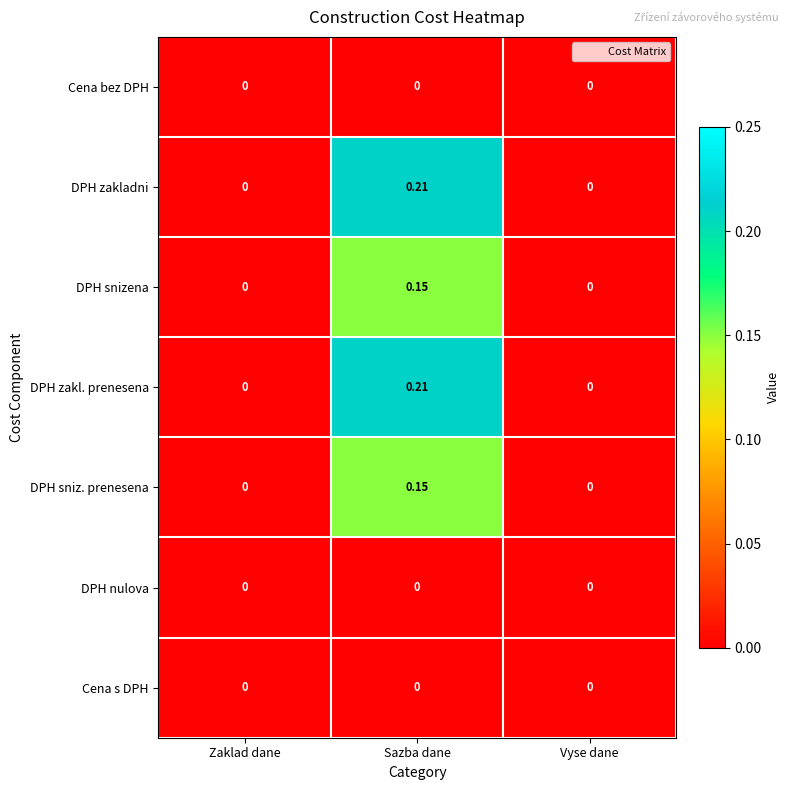

Is the value of DPH zakl. prenesena at Sazba dane greater than the value of DPH snizena at Vyse dane?

Yes